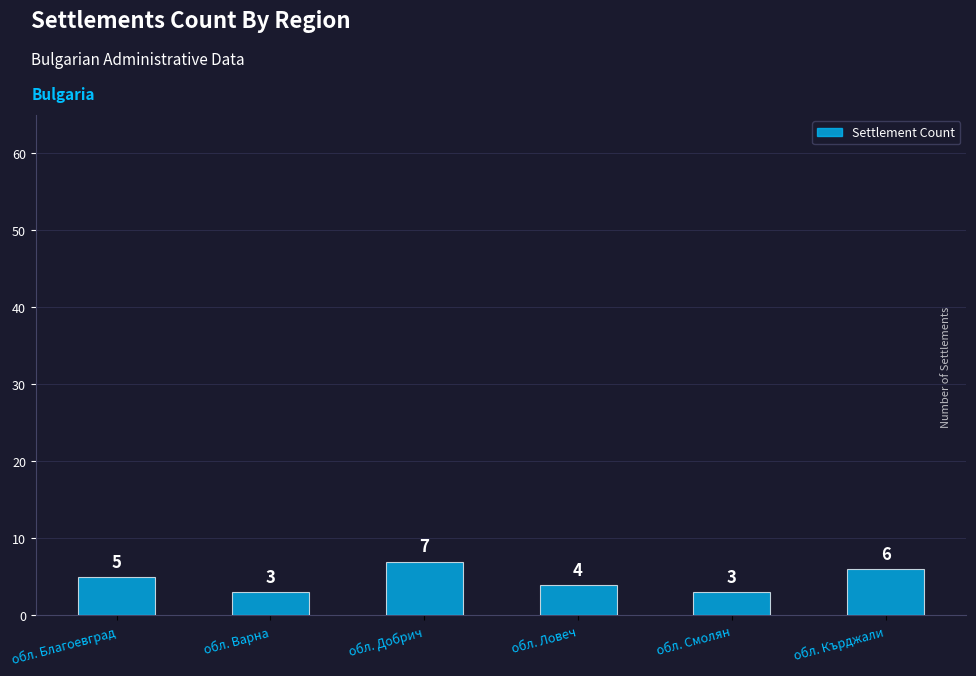

Reading right to left, extract all data points from this chart.

6	3	4	7	3	5